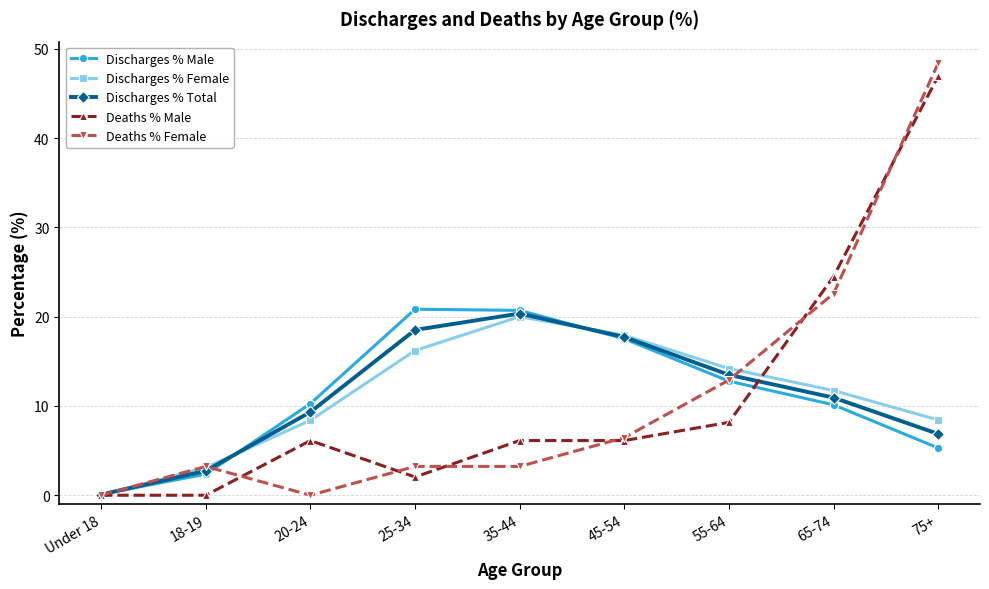

What is the label of the 6th point from the right?

25-34